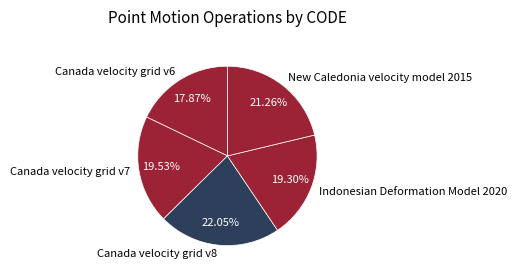

True or false: Canada velocity grid v7 accounts for 20% of the total.

True